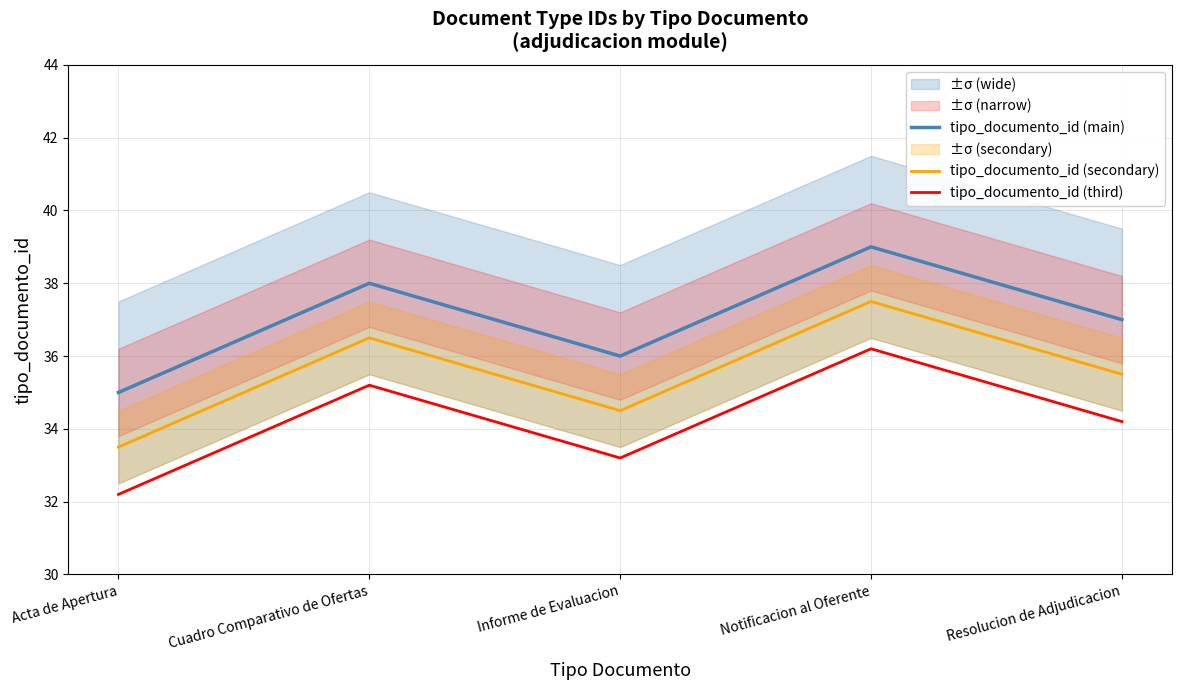

True or false: tipo_documento_id (main) and tipo_documento_id (third) cross at least once.

False